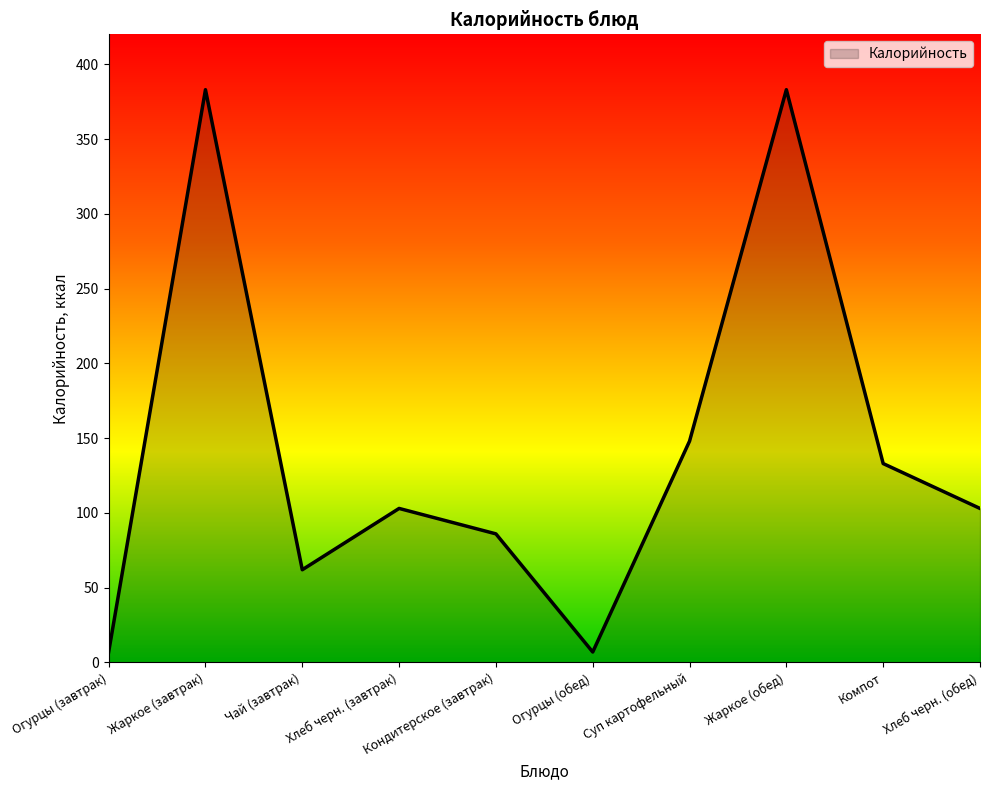

What is the difference between the maximum and minimum values?

376